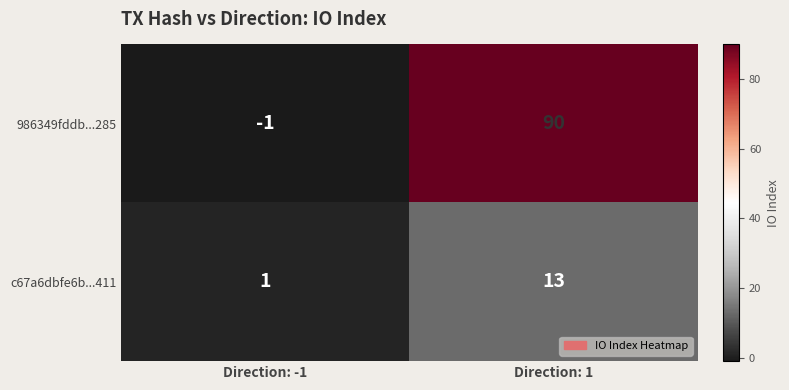

Where is c67a6dbfe6b...411 nearest to the value 7?

Direction: -1